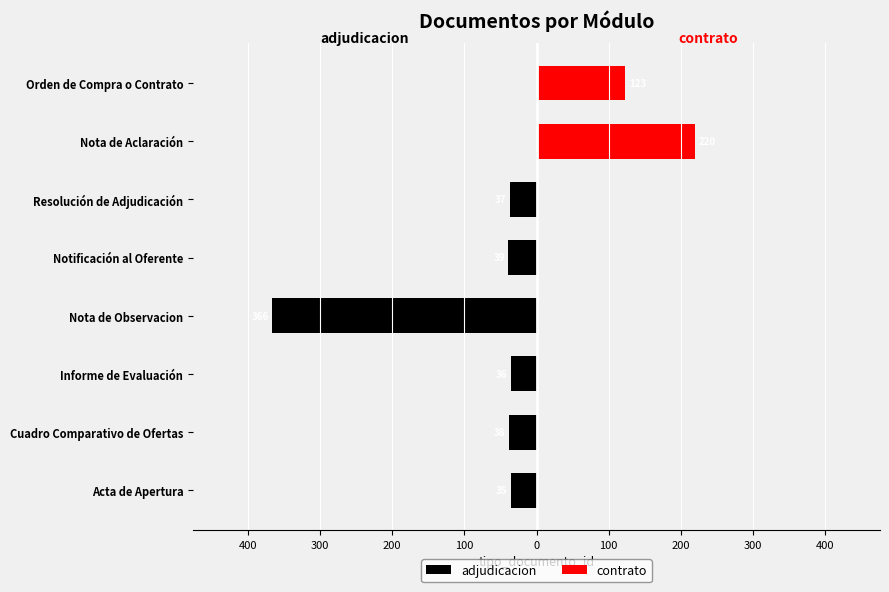

Reading right to left, extract all data points from this chart.

adjudicacion: 0	0	-37	-39	-366	-36	-38	-35
contrato: 123	220	0	0	0	0	0	0